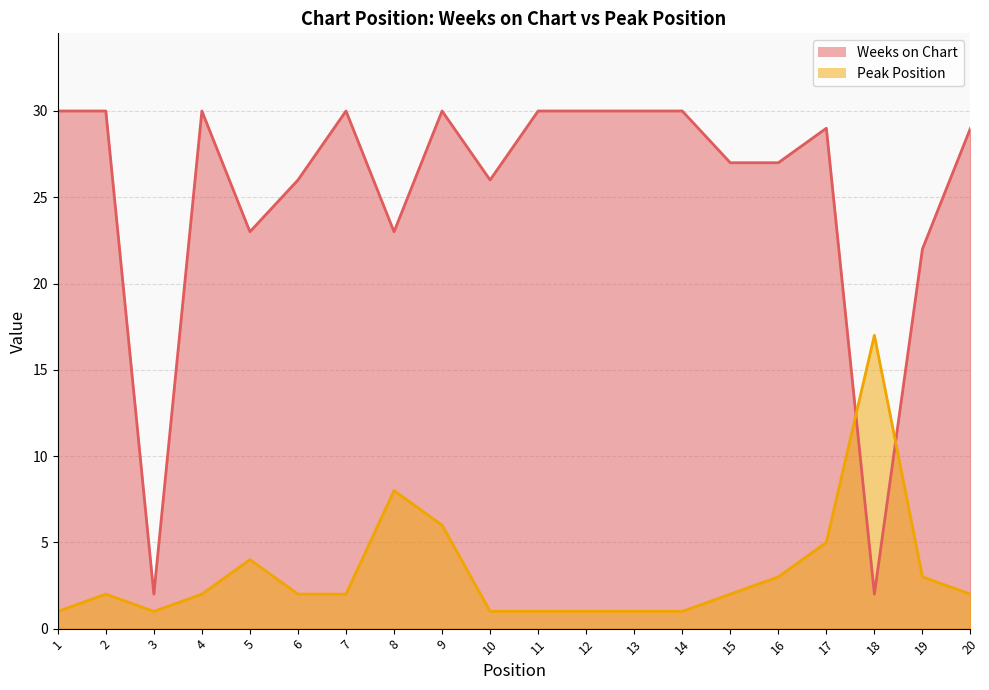

At how many categories does at least one series exceed 28?

11